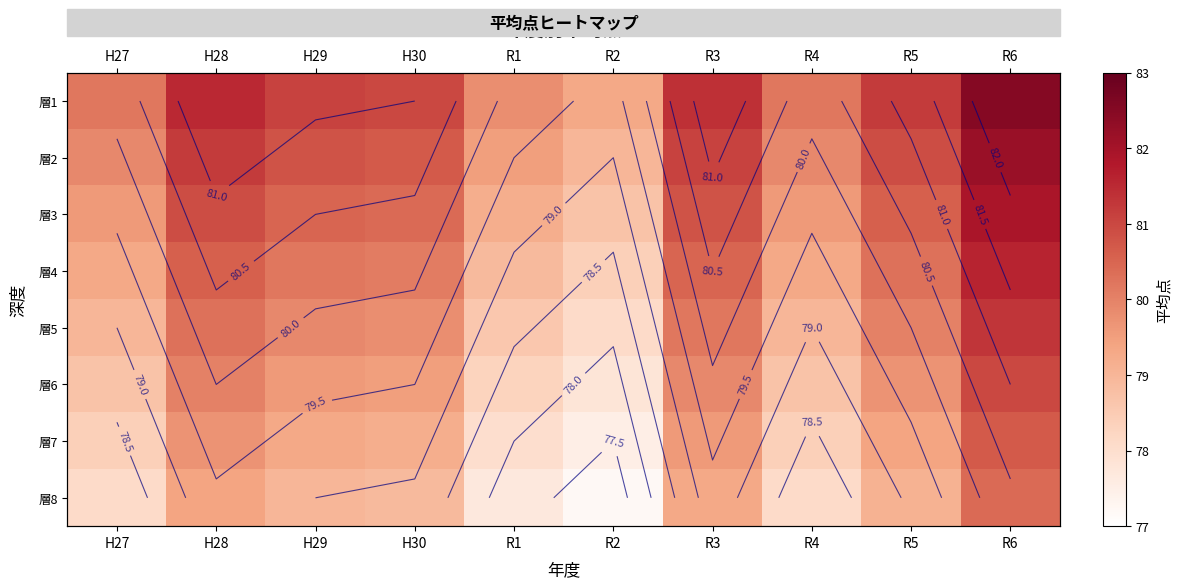

Where does the 層1 series first go above 81?

H28